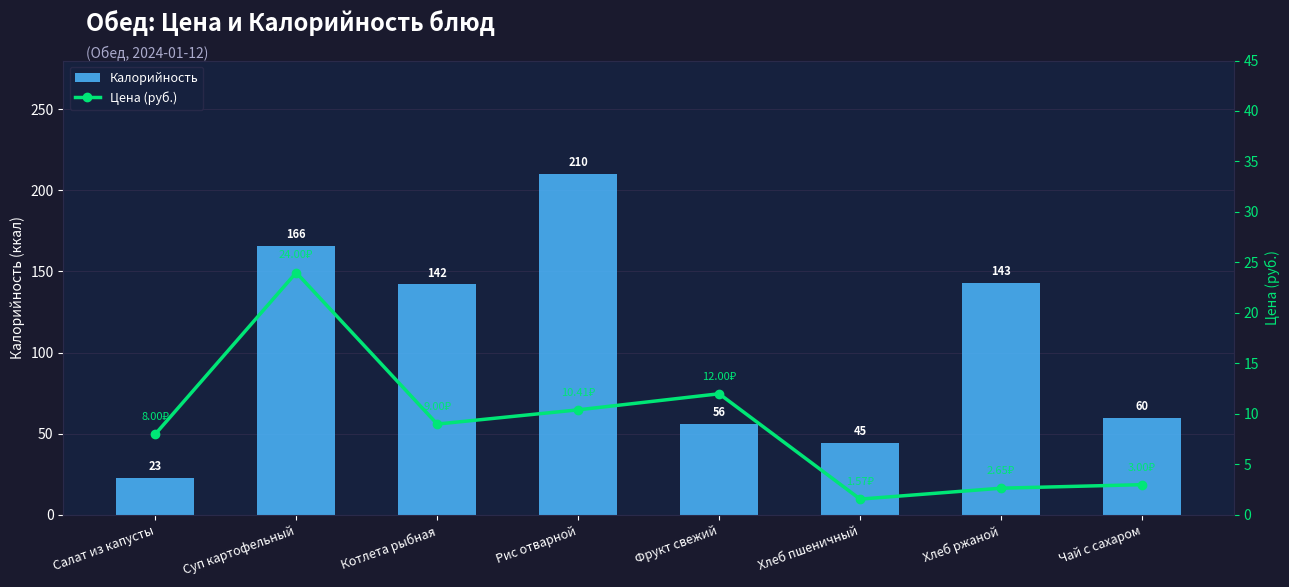

Which series changed the most between Рис отварной and Хлеб ржаной?

Калорийность